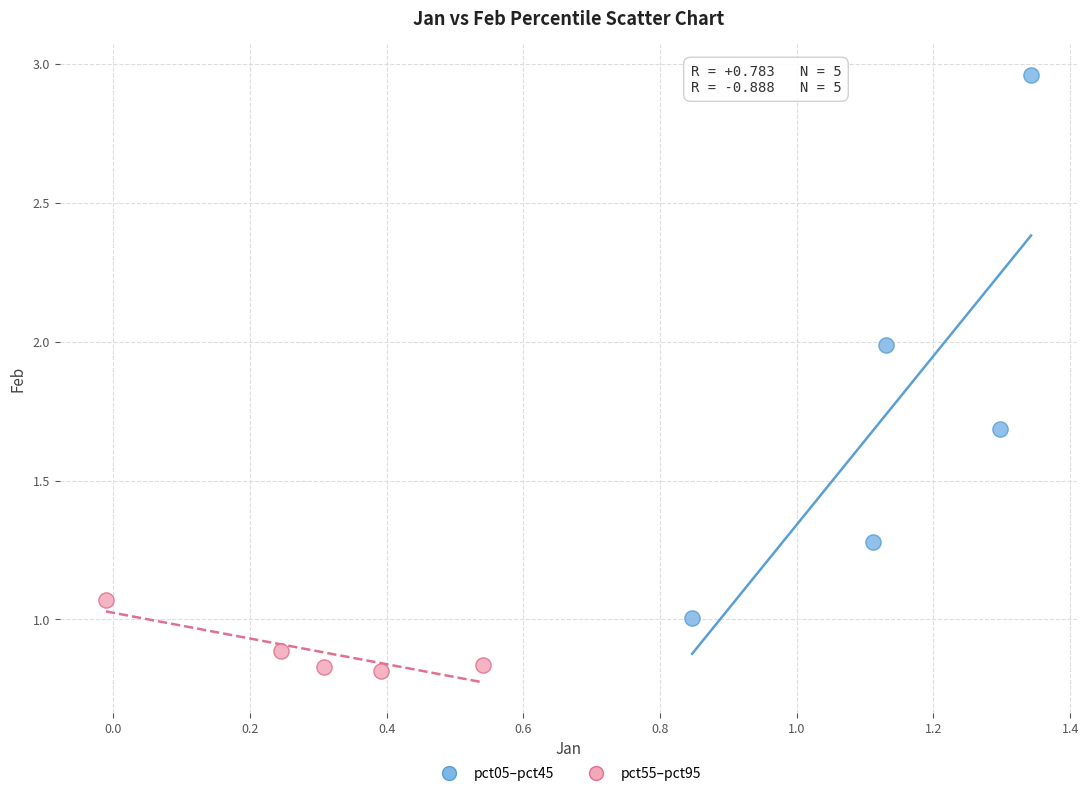

What are all the series names shown in the legend?

pct05–pct45, pct55–pct95